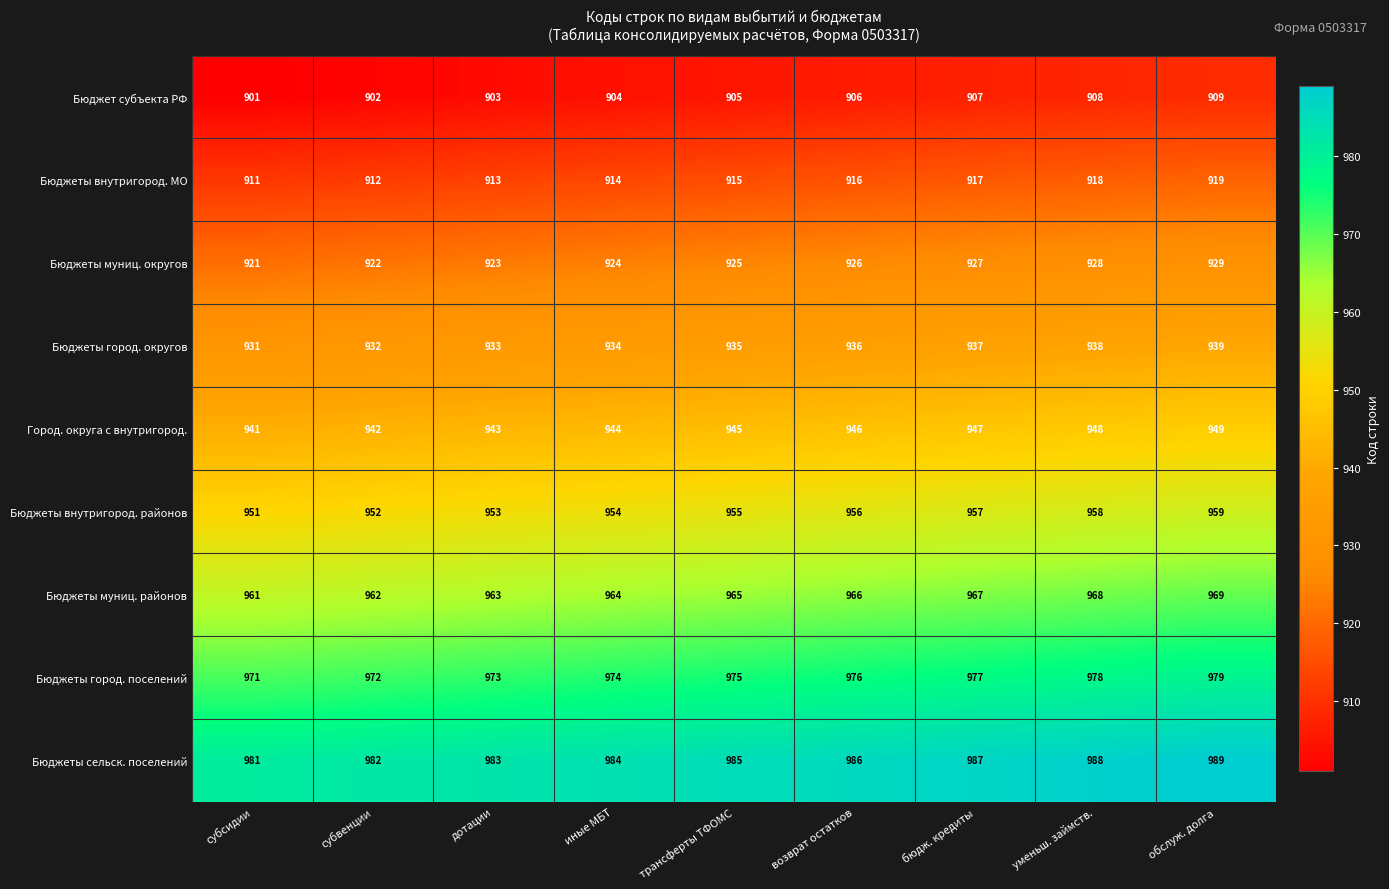

What is the difference between the second highest and second lowest values in the Бюджеты муниц. районов series?

6